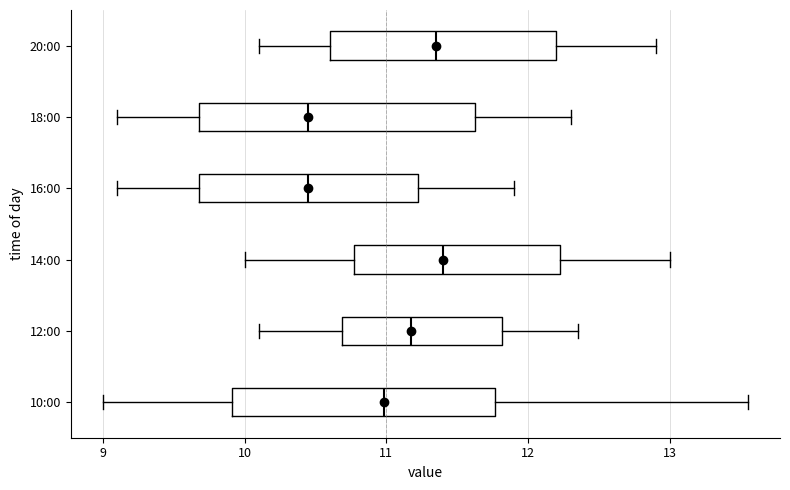

Reading bottom to top, read every box against the x-axis: the position of its median line, the range the box covers, and the ends of its whiskers. The values are not printed on the chart, so give them approximately, as read against the axis.

10:00: median 11.0, box 9.9 to 11.8, whiskers 9.0 to 13.6
12:00: median 11.2, box 10.7 to 11.8, whiskers 10.1 to 12.4
14:00: median 11.4, box 10.8 to 12.2, whiskers 10.0 to 13.0
16:00: median 10.5, box 9.7 to 11.2, whiskers 9.1 to 11.9
18:00: median 10.5, box 9.7 to 11.6, whiskers 9.1 to 12.3
20:00: median 11.4, box 10.6 to 12.2, whiskers 10.1 to 12.9